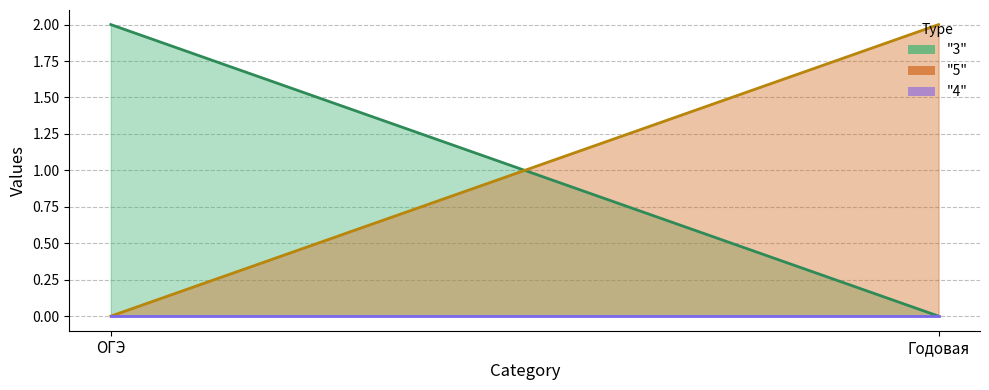

How many categories are shown in the chart?

2